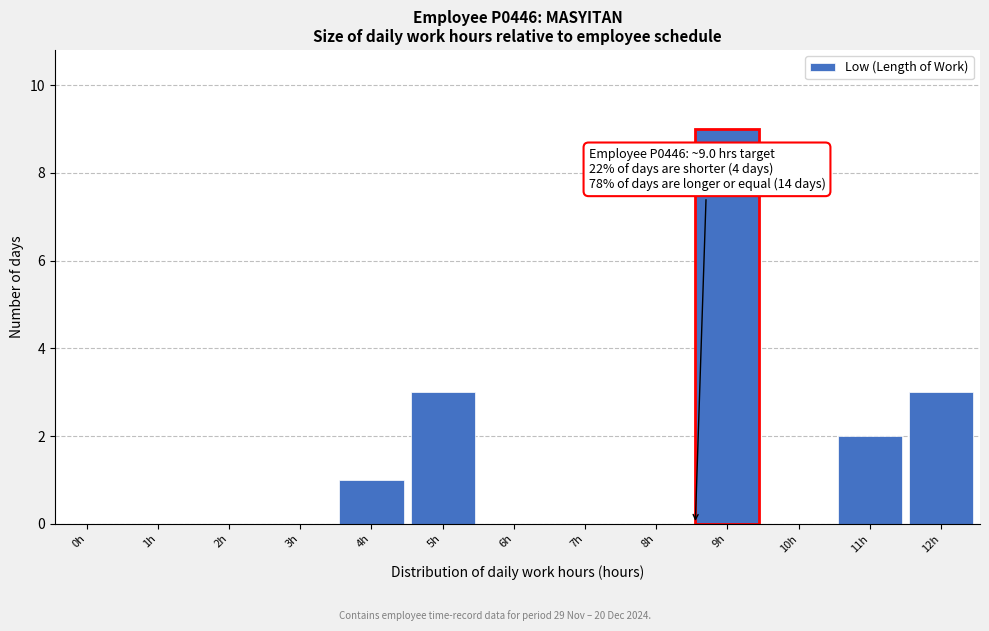

Reading left to right, what are all the values shown in this chart?

0h=0	1h=0	2h=0	3h=0	4h=1	5h=3	6h=0	7h=0	8h=0	9h=9	10h=0	11h=2	12h=3